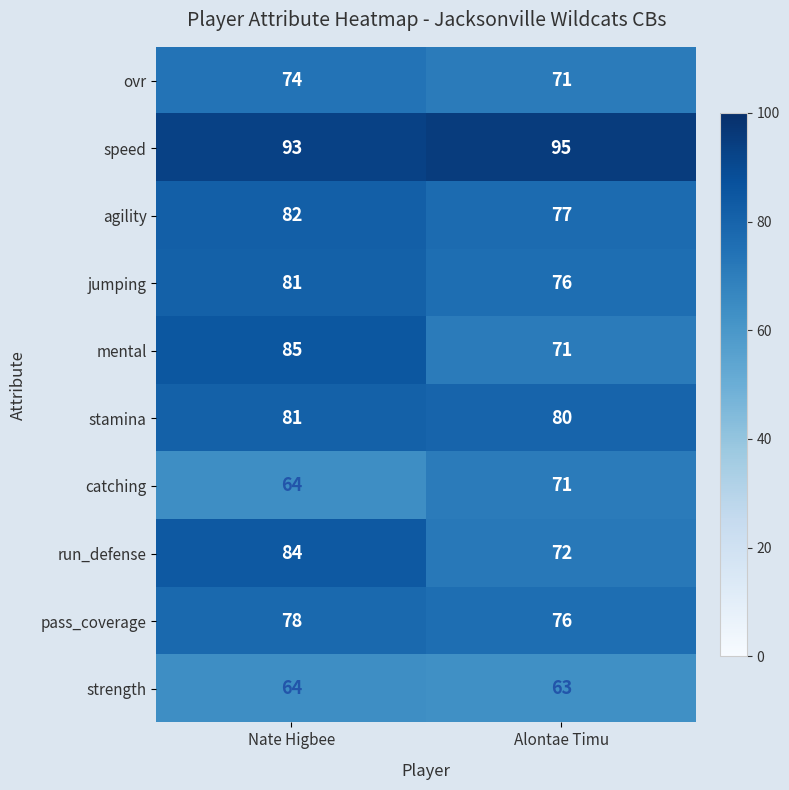

What is the difference between the maximum and minimum values in the run_defense series?

12